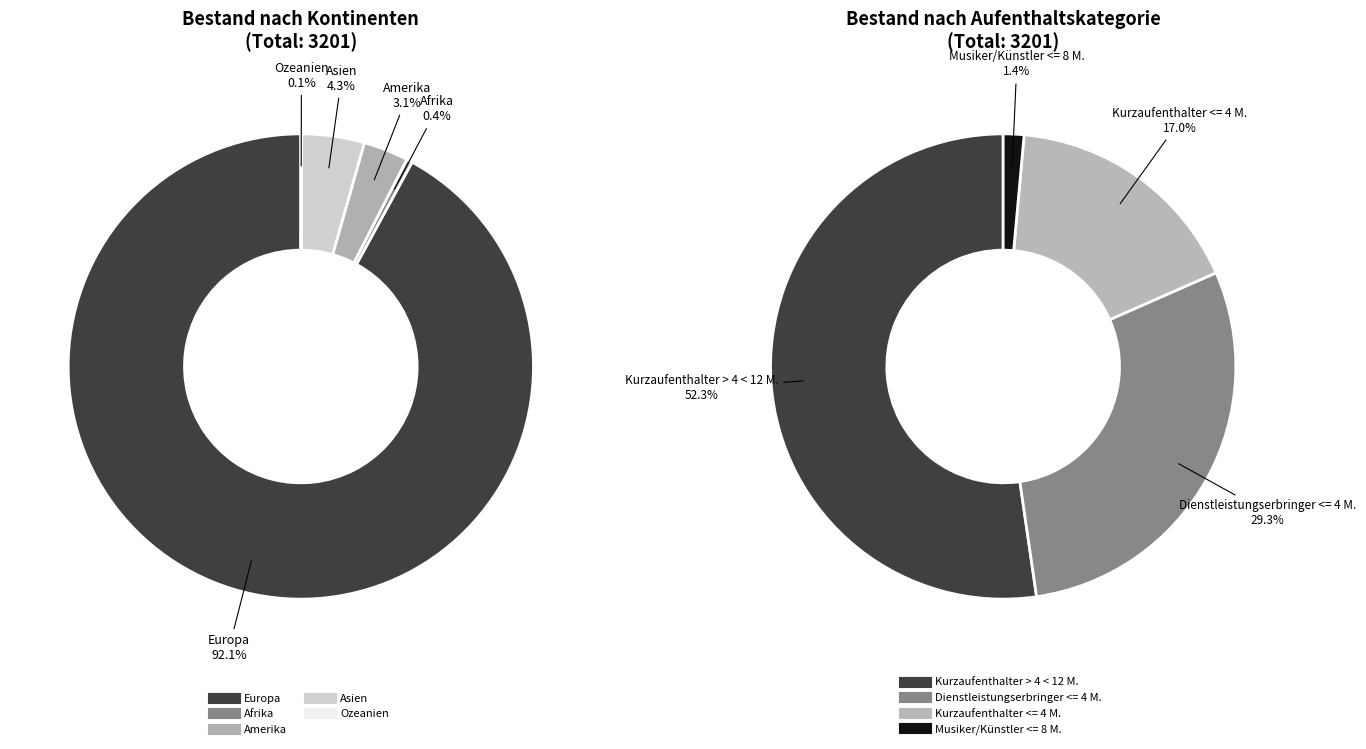

Do Afrika and Ozeanien together represent more than half of the pie?

No